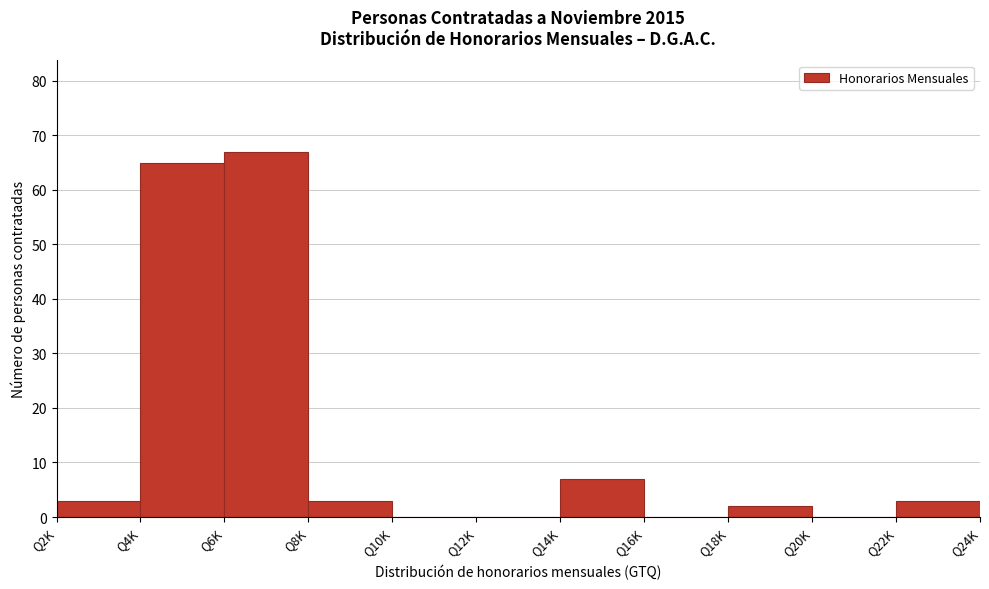

Reading left to right, extract all data points from this chart.

Q2K=3	Q4K=65	Q6K=67	Q8K=3	Q10K=0	Q12K=0	Q14K=7	Q16K=0	Q18K=2	Q20K=0	Q22K=3